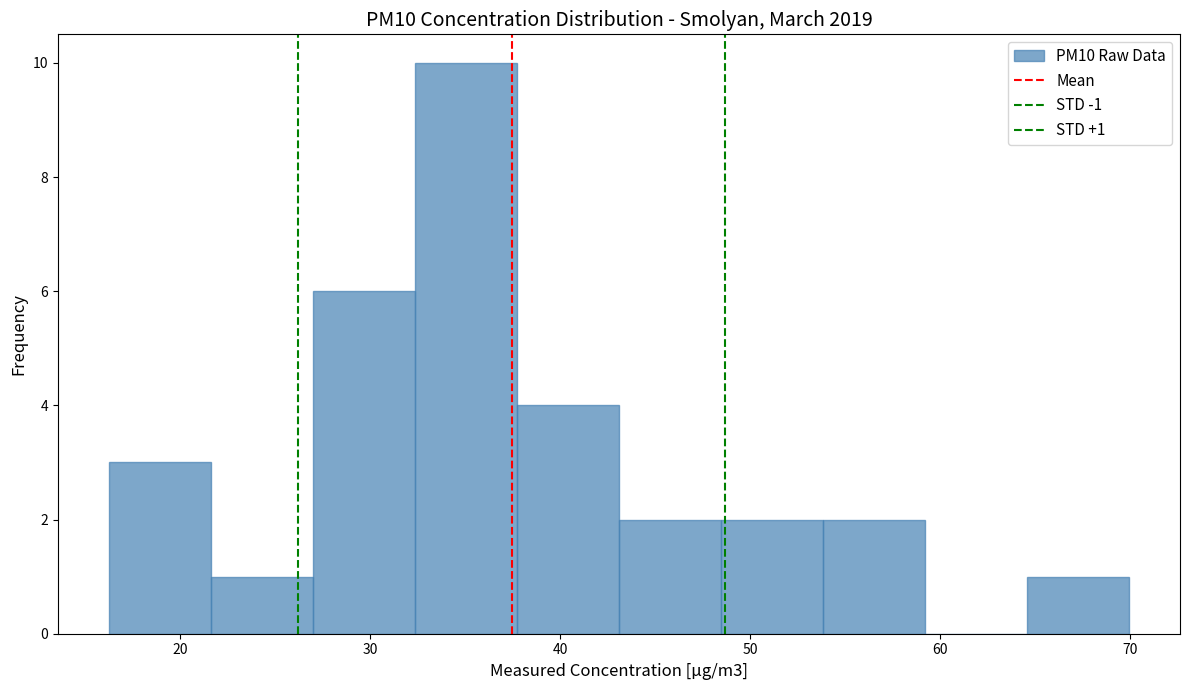

Which range on the x-axis has the tallest bar?

32 to 38